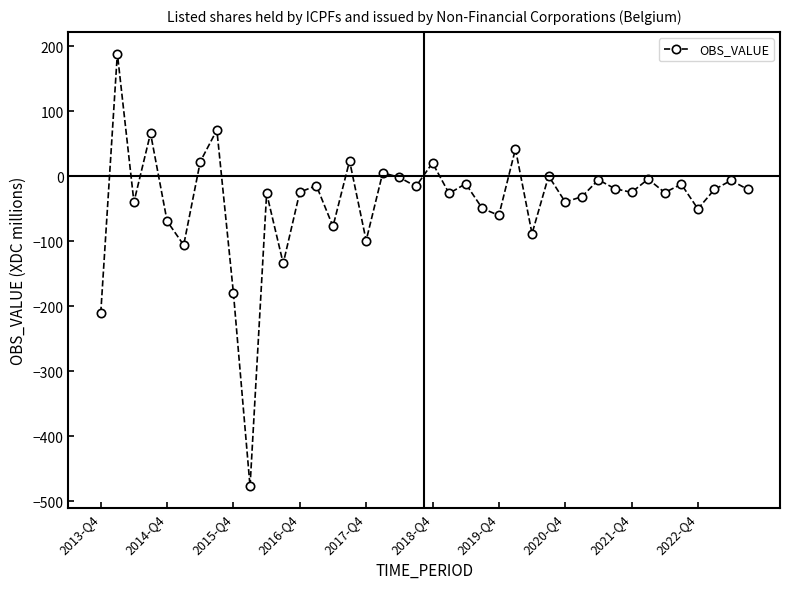

What is the difference between the maximum and second lowest values?

398.9